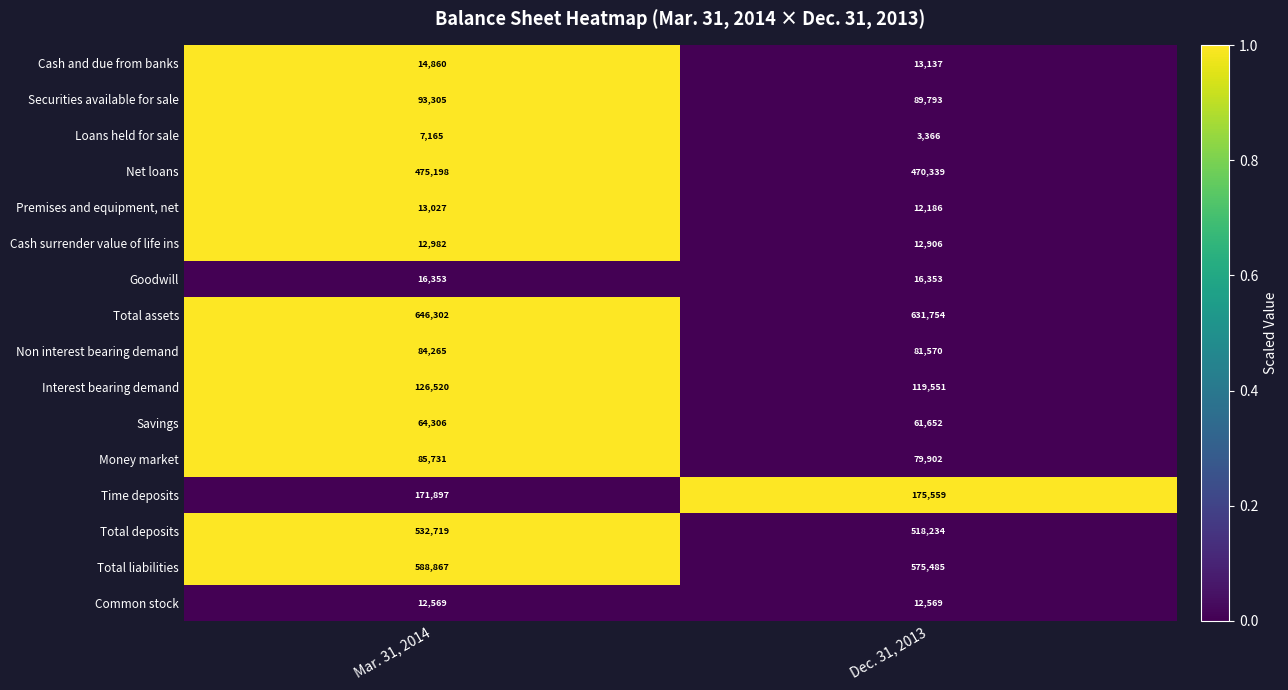

Which series changed the most between Mar. 31, 2014 and Dec. 31, 2013?

Total assets